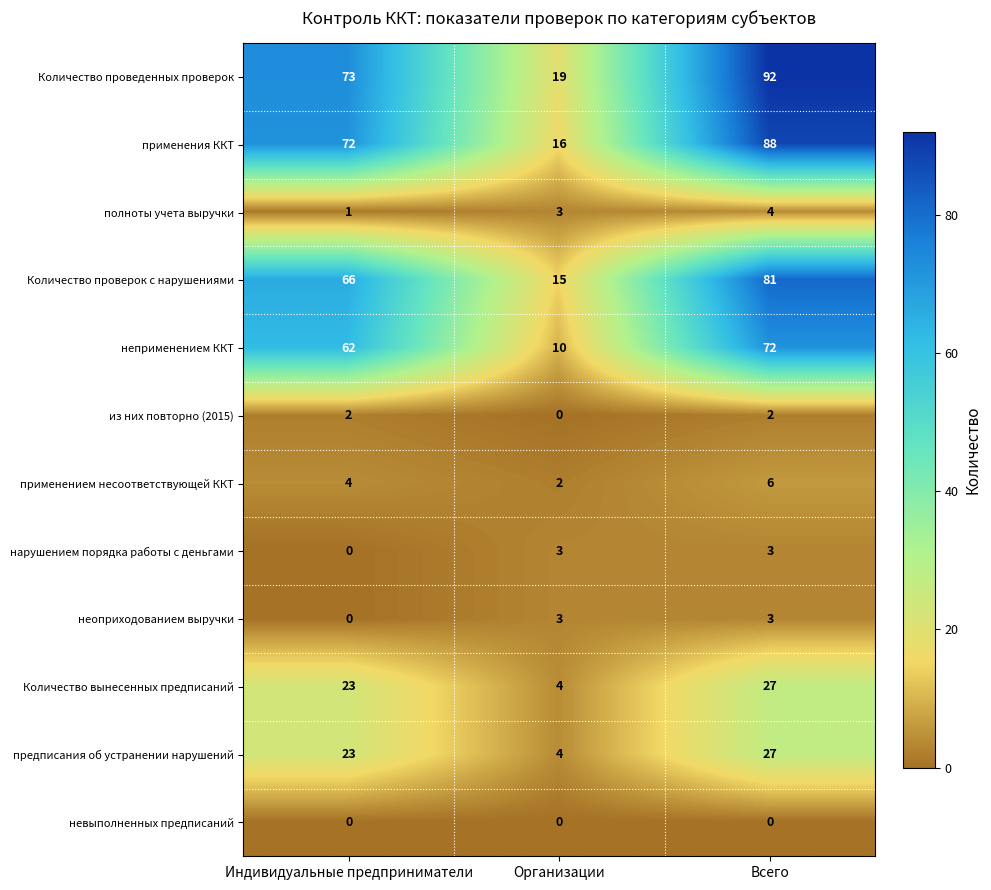

How many data points does each series have?

3